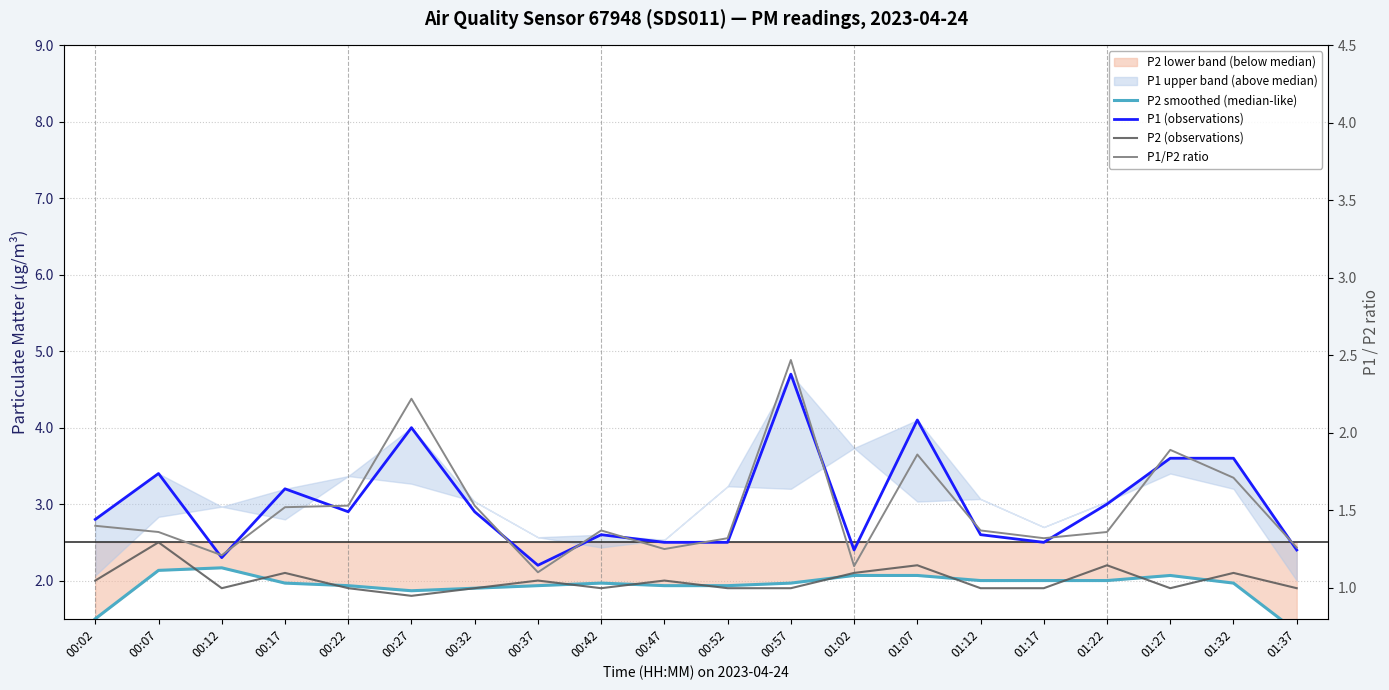

Which series changed the most between 00:07 and 00:37?

P1 (observations)